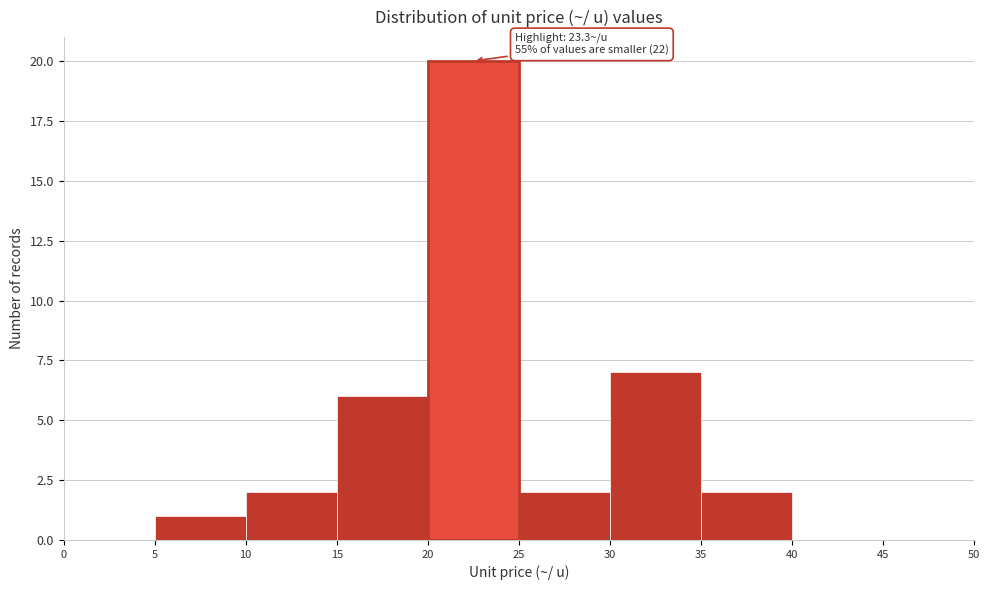

Which range on the x-axis has the tallest bar?

20 to 25